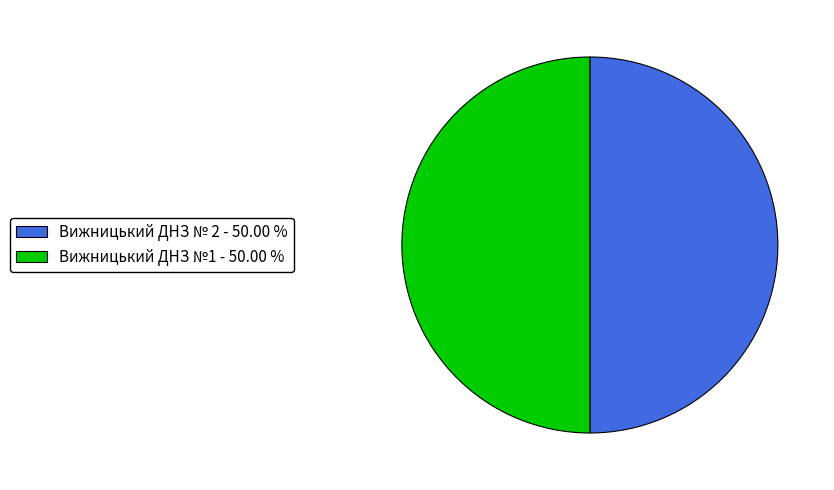

Approximately how many times larger is the value at Вижницький ДНЗ № 2 - 50.00 % compared to Вижницький ДНЗ №1 - 50.00 %?

1.0